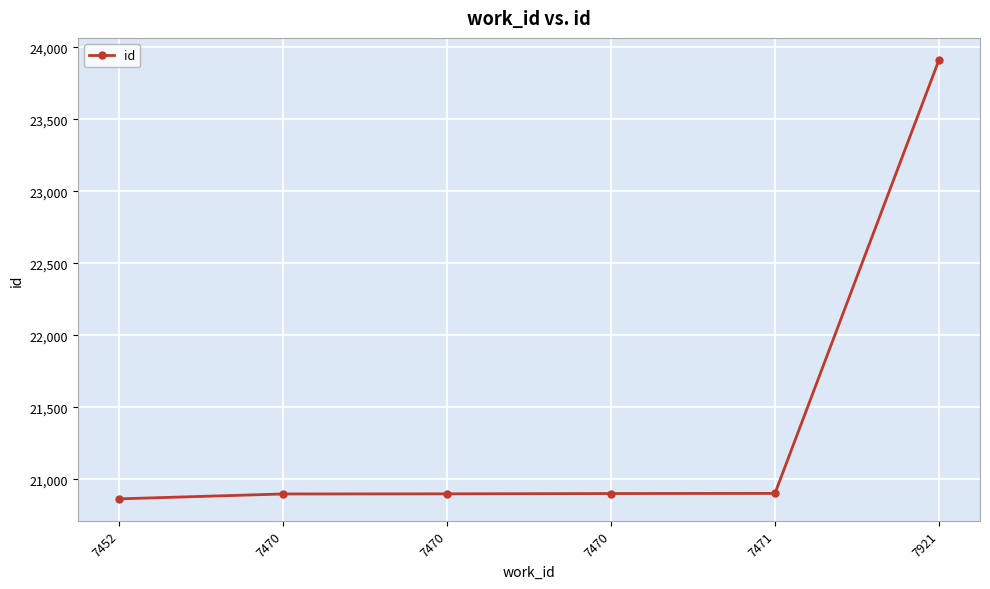

What is the sum of the values at 7452 and 7470?

41765